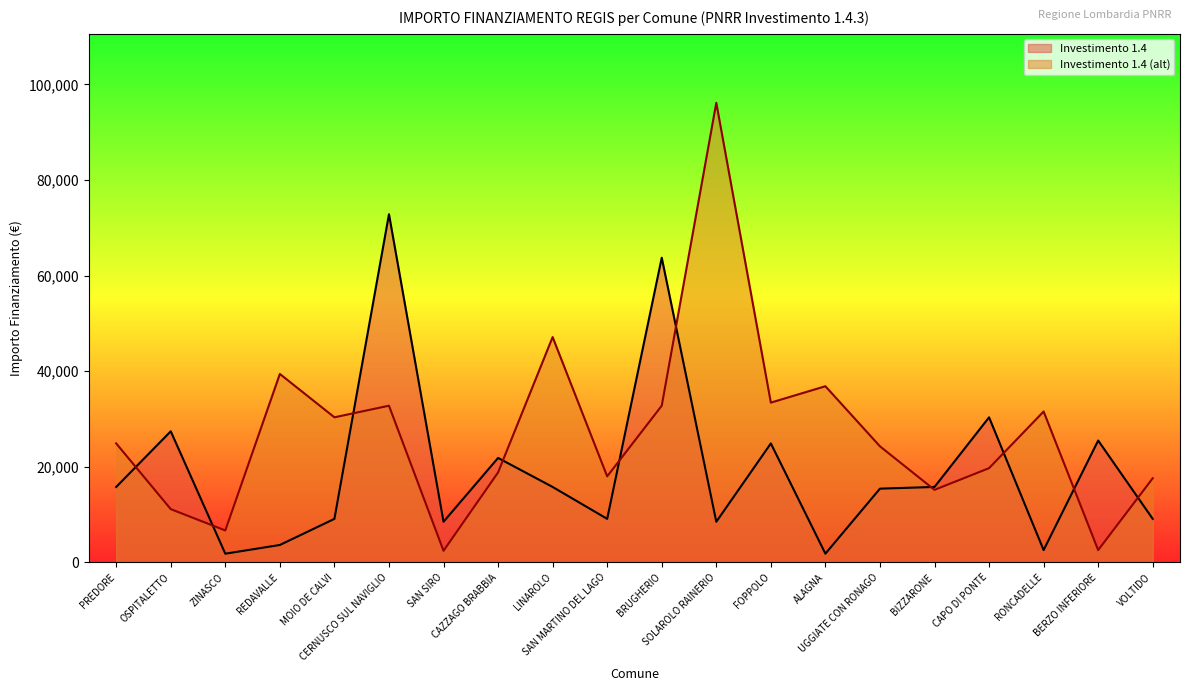

What is the difference between the second highest and minimum values in the Investimento 1.4 series?

61914